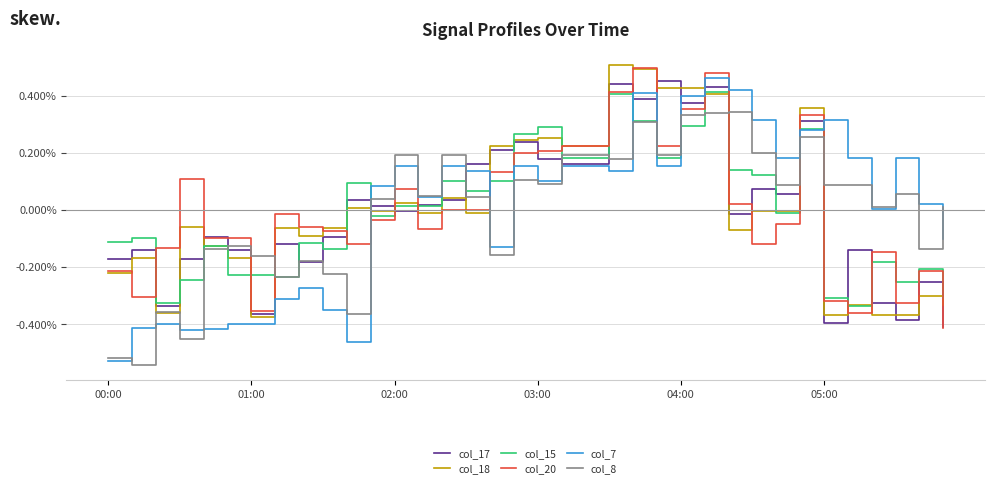

What are all the series names shown in the legend?

col_17, col_18, col_15, col_20, col_7, col_8